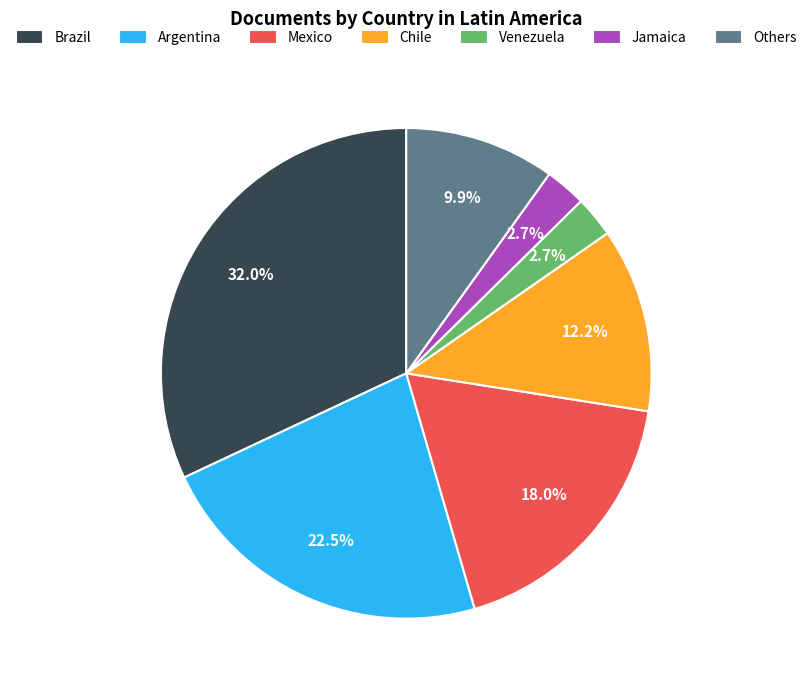

The Mexico slice represents 5% of the pie. True or false?

False